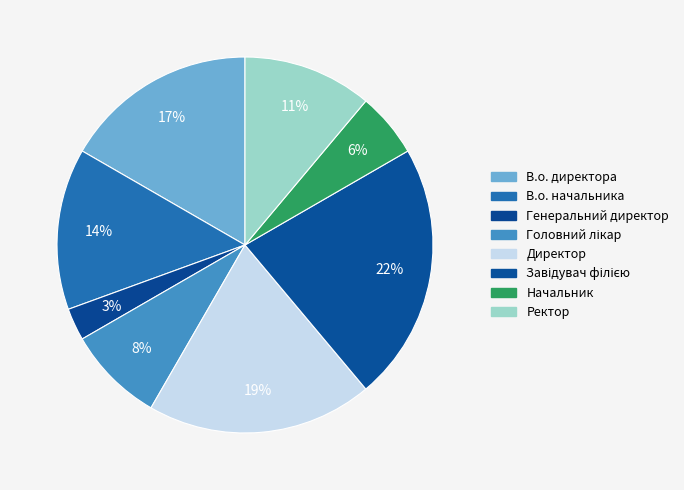

To the nearest percent, what percentage of the pie is Начальник?

6%